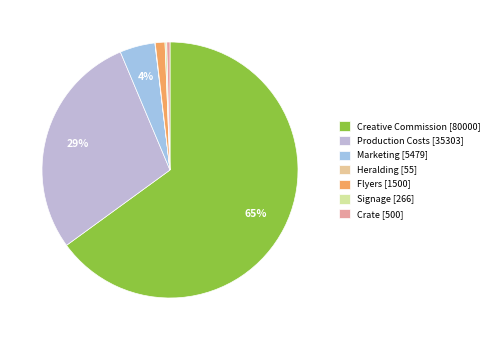

Rank the categories by value from highest to lowest.

Creative Commission, Production Costs, Marketing, Flyers, Crate, Signage, Heralding